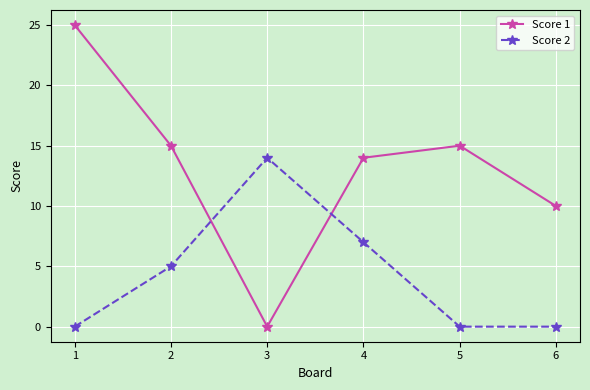

Reading right to left, list all the values displayed in this chart.

Score 1: 10	15	14	0	15	25
Score 2: 0	0	7	14	5	0